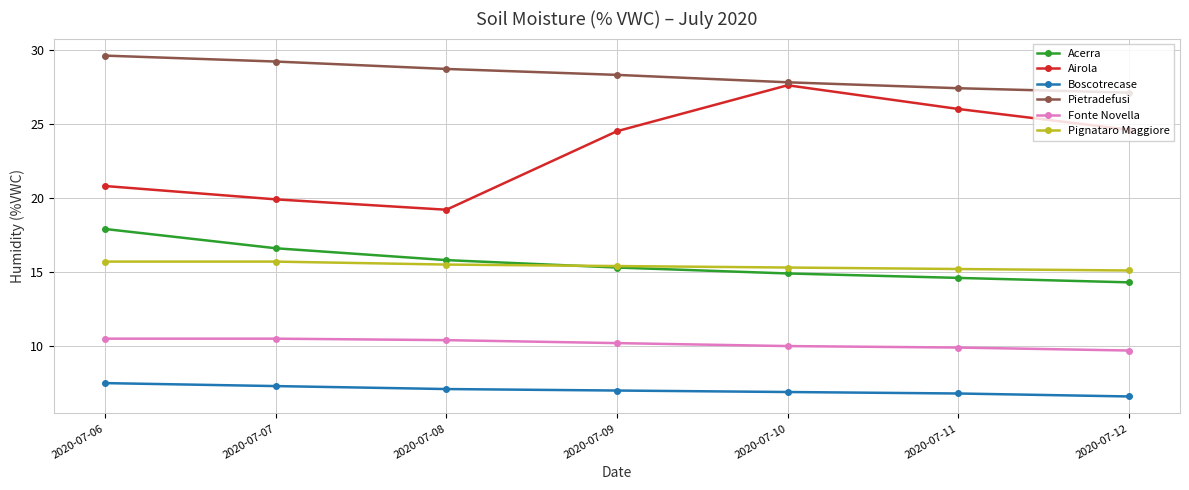

What is the difference between the maximum and minimum values in the Fonte Novella series?

0.8